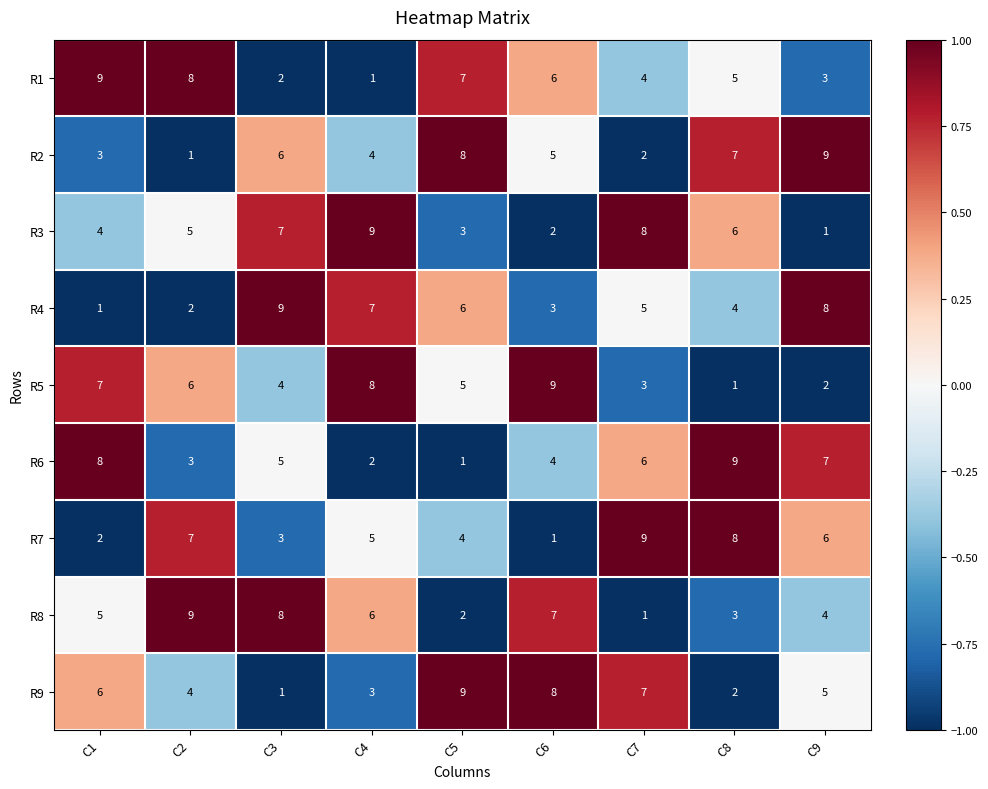

At C3, list the series in order from largest to smallest.

R4, R8, R3, R2, R6, R5, R7, R1, R9